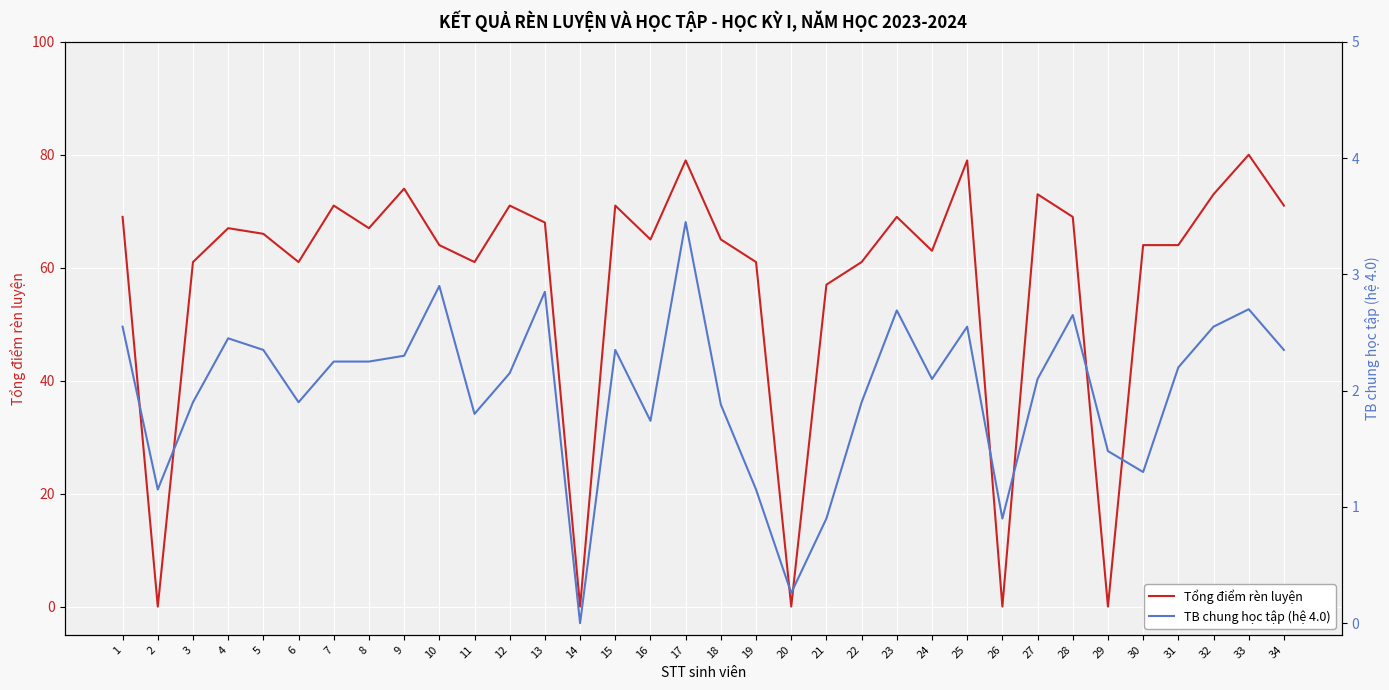

What are all the series names shown in the legend?

Tổng điểm rèn luyện, TB chung học tập (hệ 4.0)